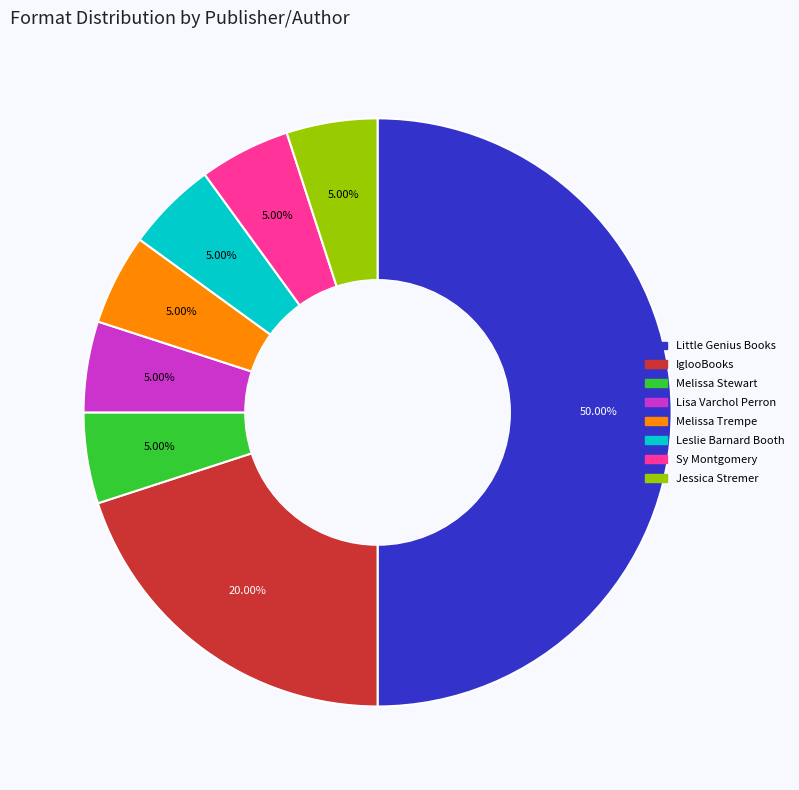

To the nearest percent, what is the difference between the largest and smallest slice percentages?

45%